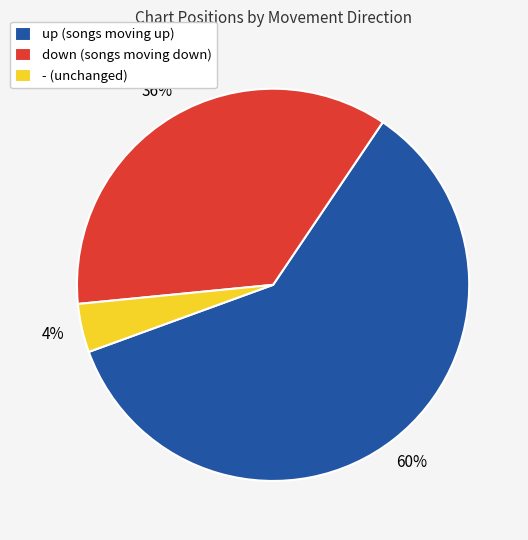

Between - and up, which is larger?

up